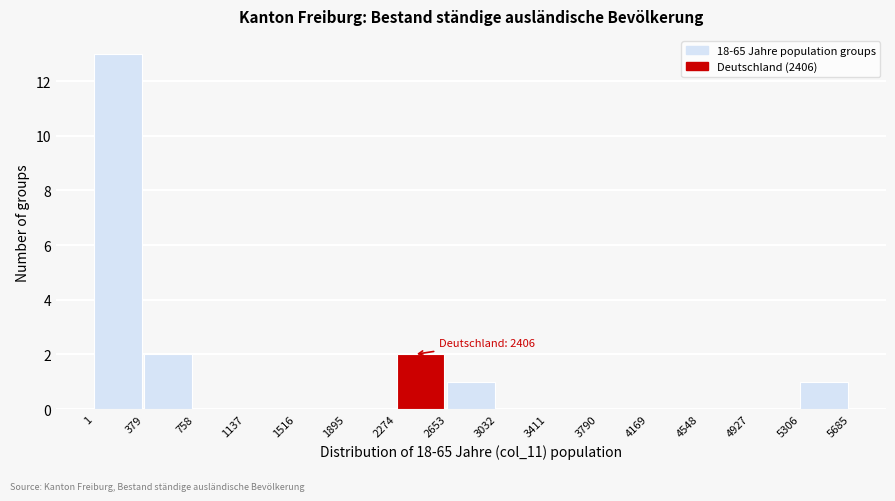

Over which range of the x-axis is the bar tallest?

1 to 379